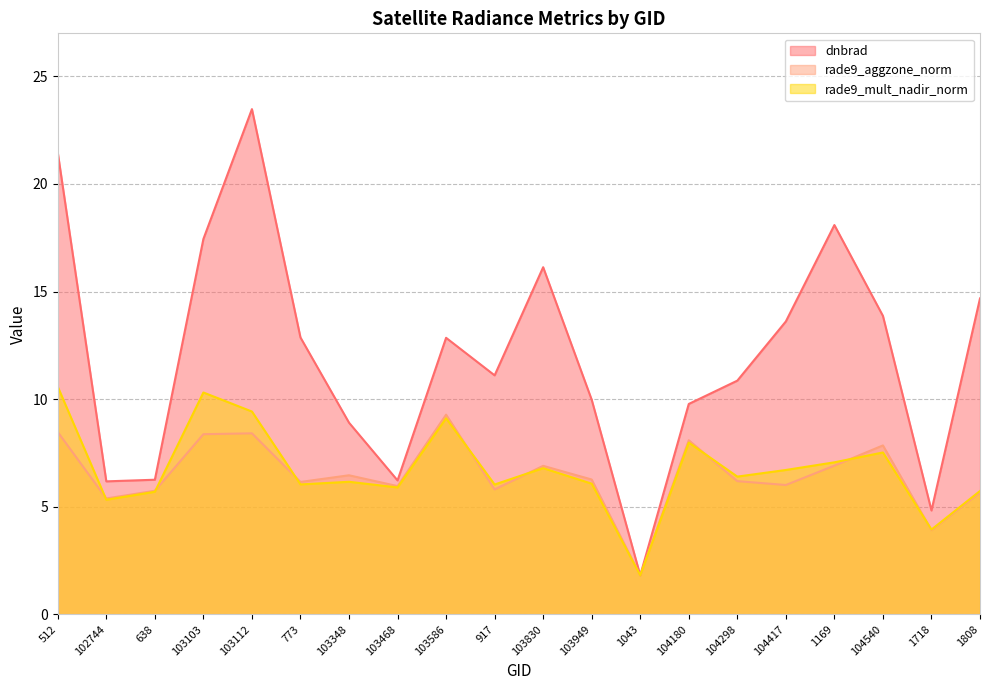

What is the difference between the maximum and minimum values in the rade9_mult_nadir_norm series?

8.8